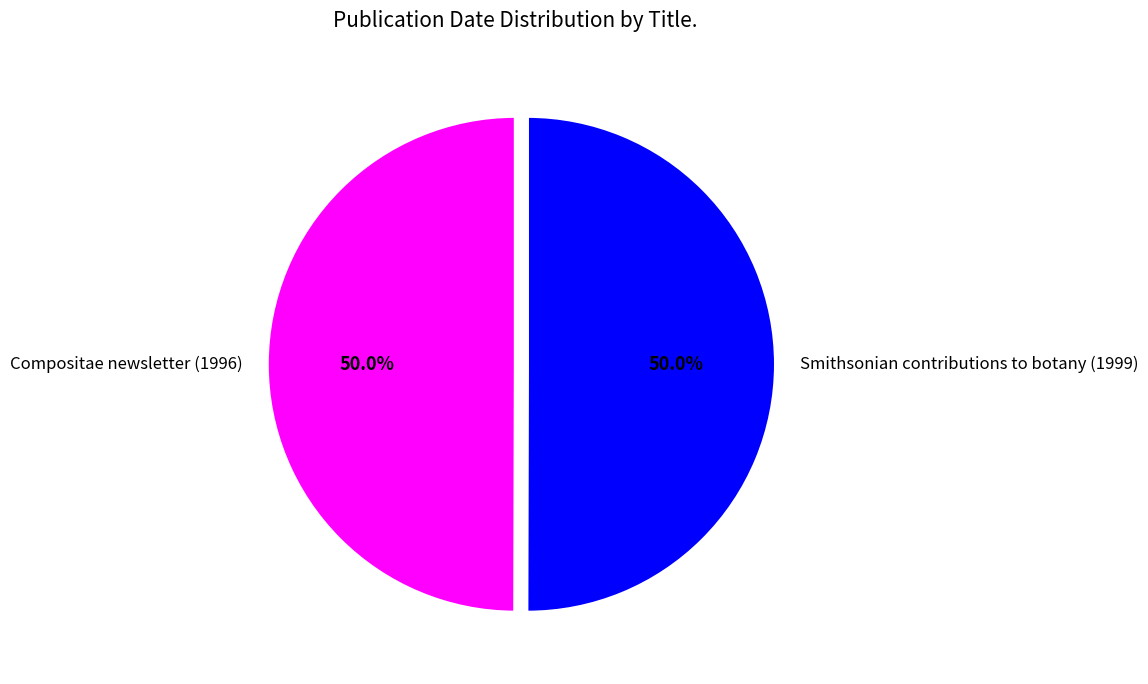

True or false: Smithsonian contributions to botany (1999) accounts for 50% of the total.

True